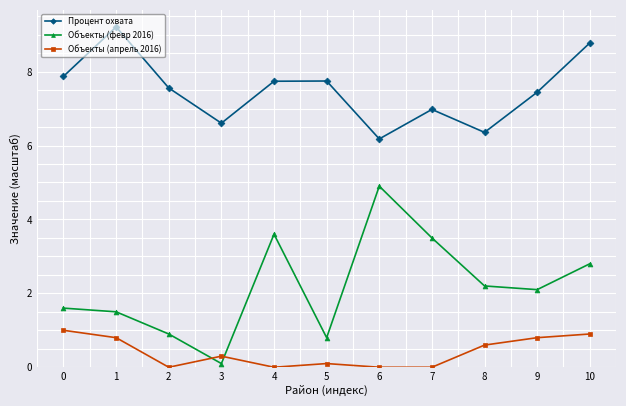

How many interior local peaks does the Объекты (апрель 2016) series have?

2